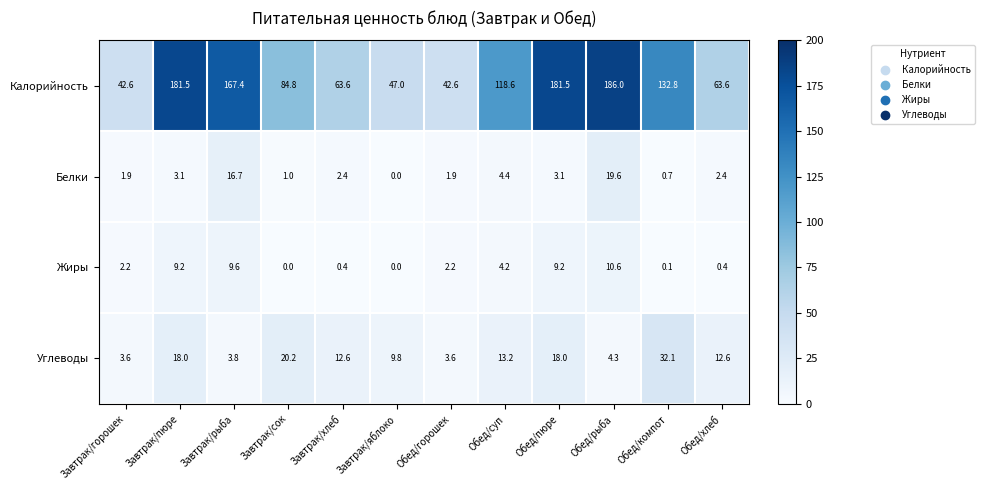

Between Завтрак/сок and Обед/горошек, which series saw the biggest shift?

Калорийность